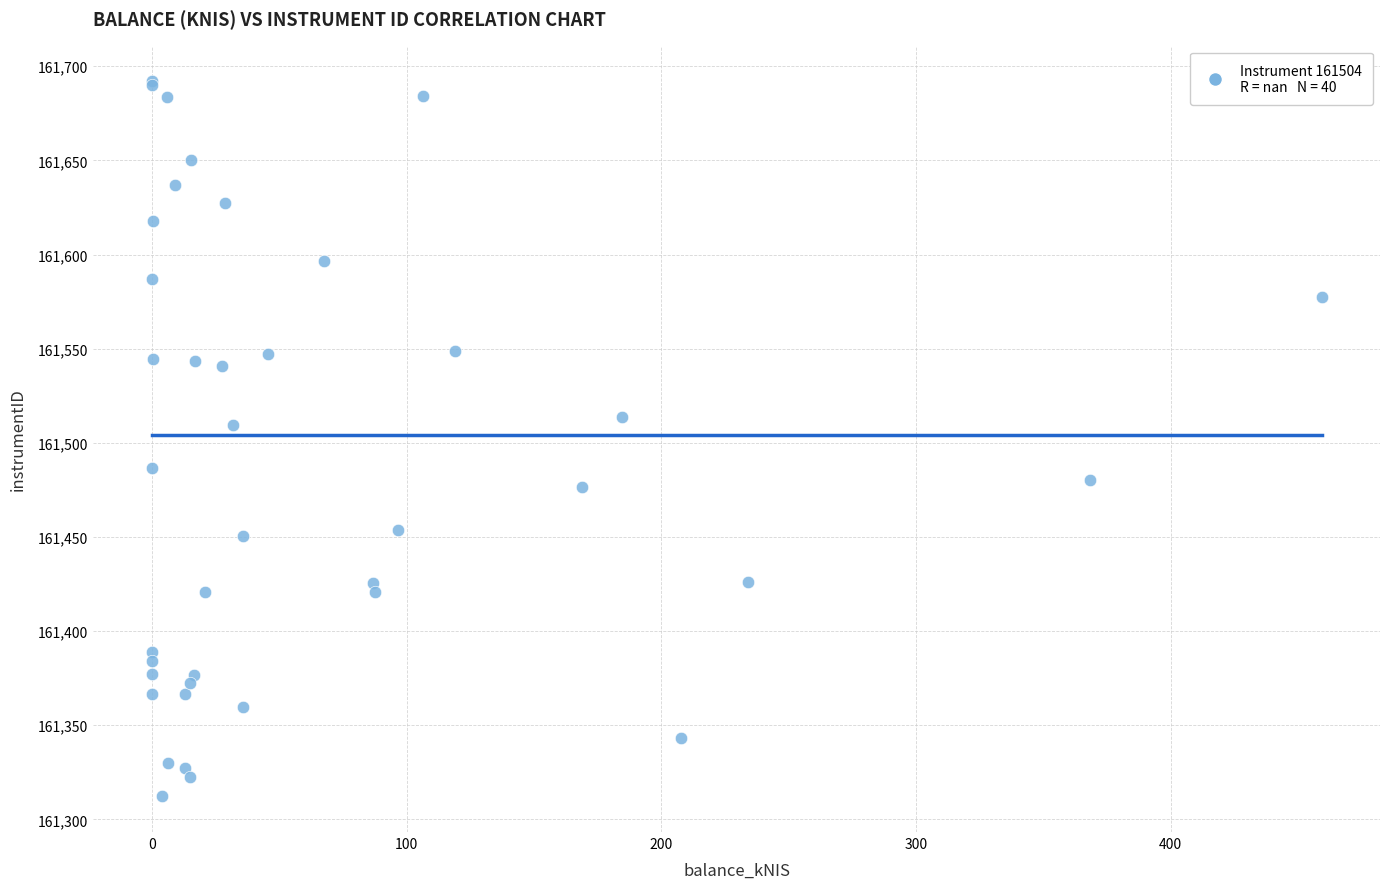

What Y value in the scatter plot is closest to 161502?

161509.7